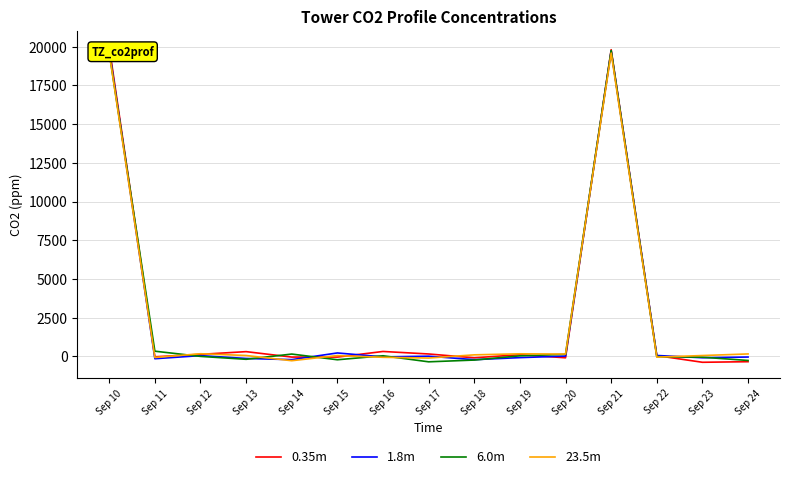

True or false: 0.35m has more than 1 points higher than both neighbors.

True